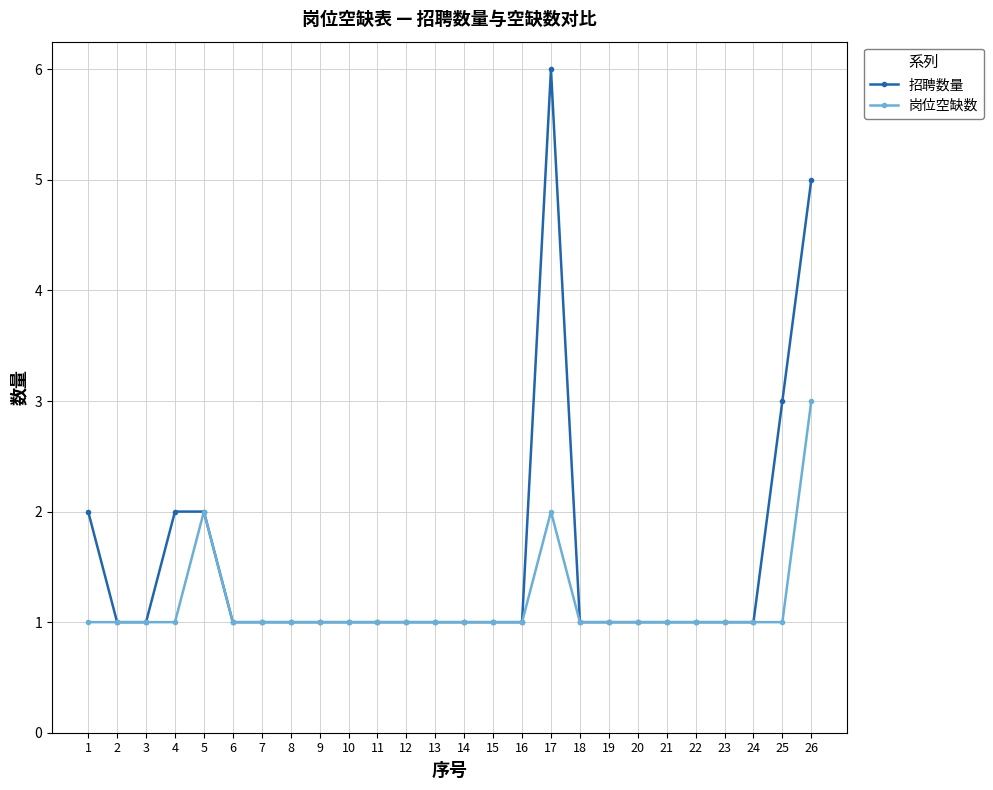

What is the difference between the maximum and second lowest values in the 招聘数量 series?

5